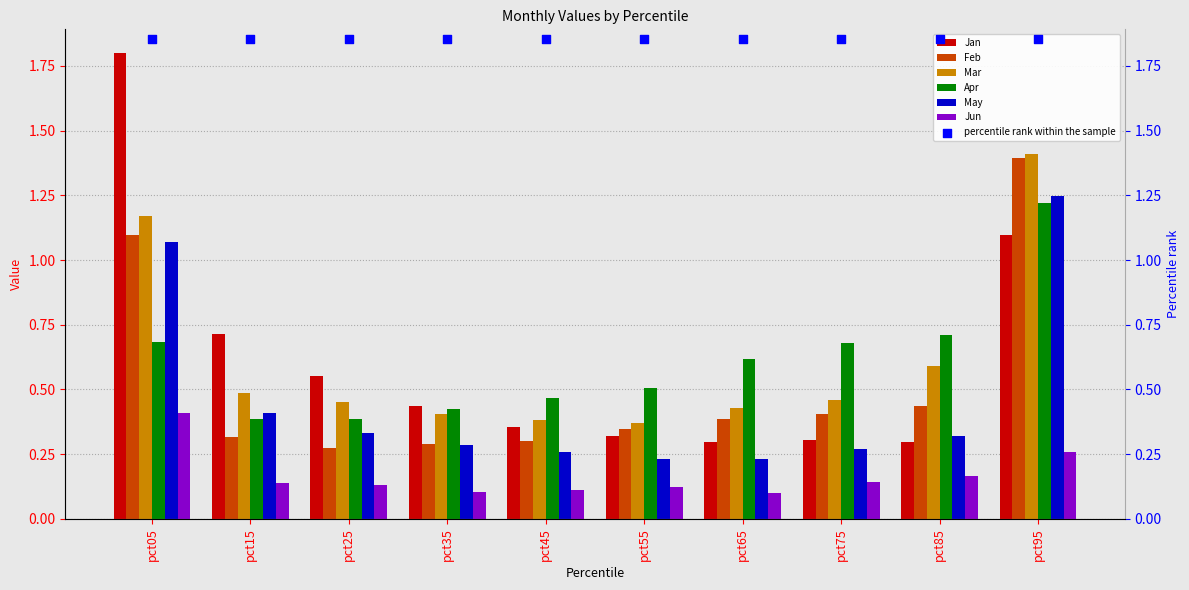

What is the total value across all series at pct65?

2.1